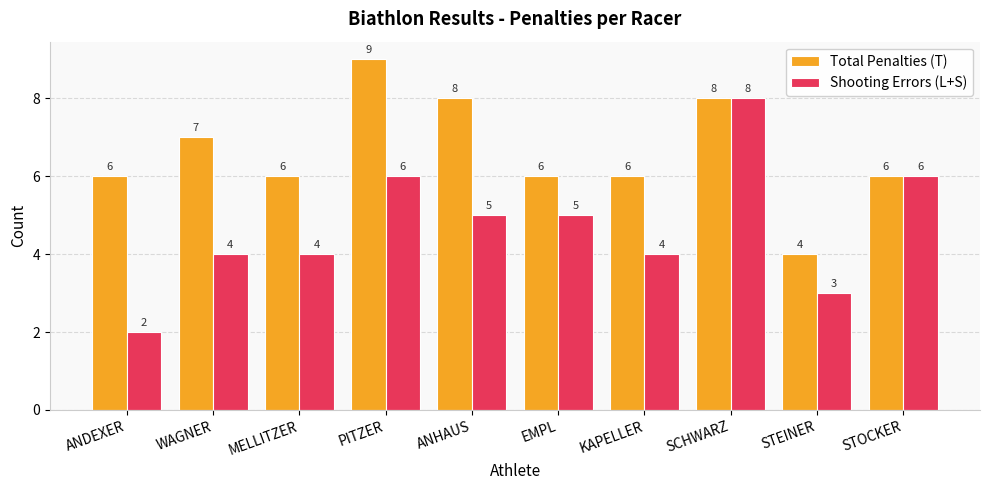

At which label does Total Penalties (T) reach its peak?

PITZER